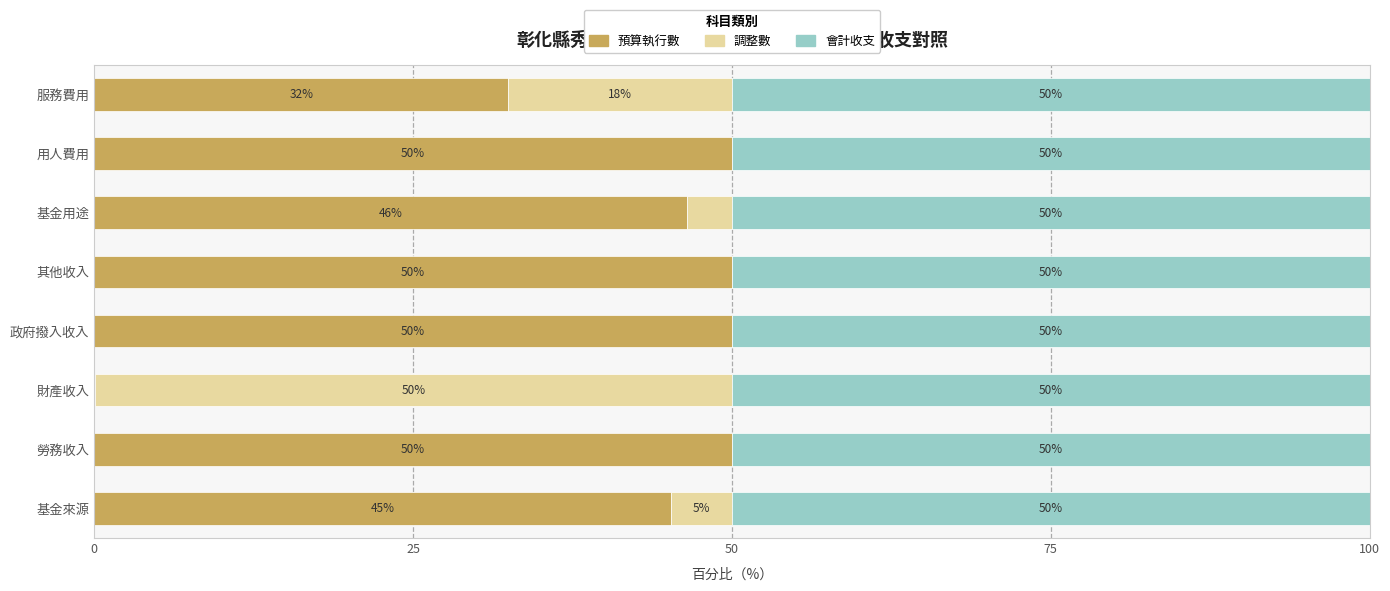

The 預算執行數 series shows 23.1 at 基金用途. True or false?

False